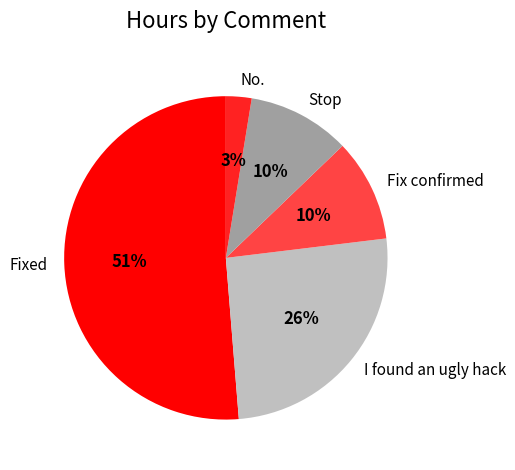

Which slice is the largest?

Fixed